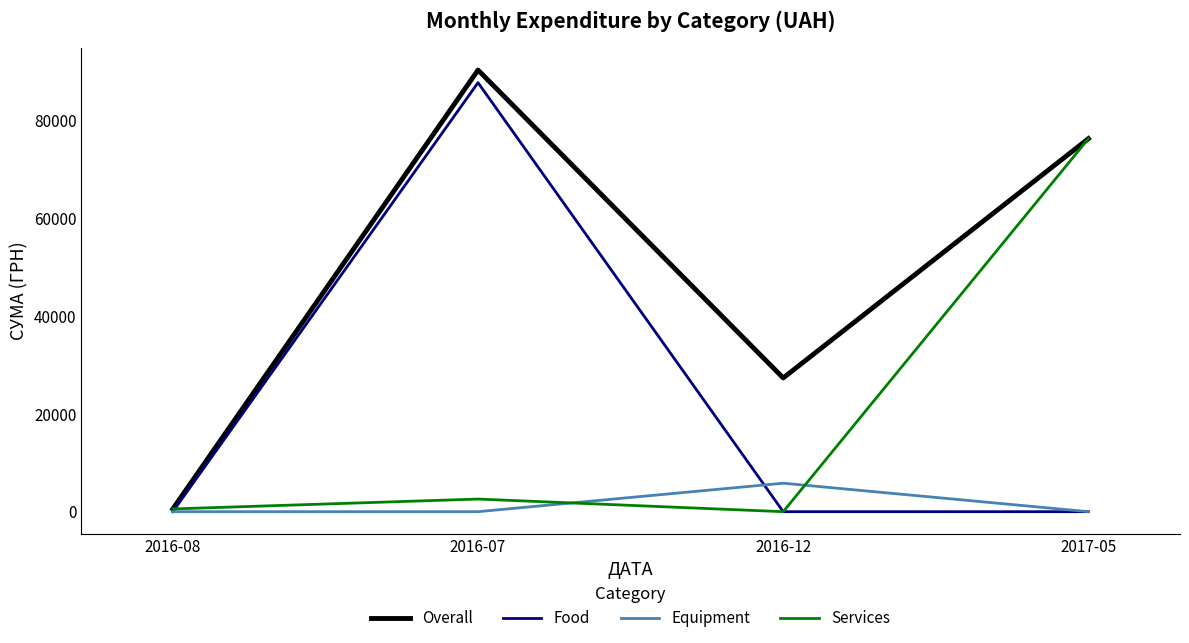

Between 2016-07 and 2017-05, which series saw the biggest shift?

Food